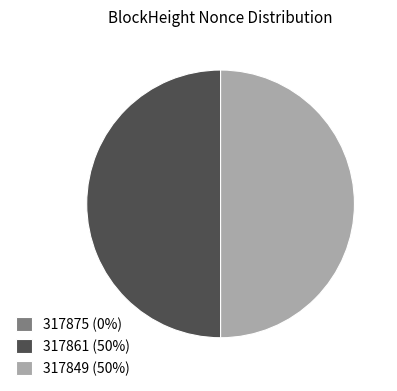

True or false: 317849 (50%) accounts for 44% of the total.

False